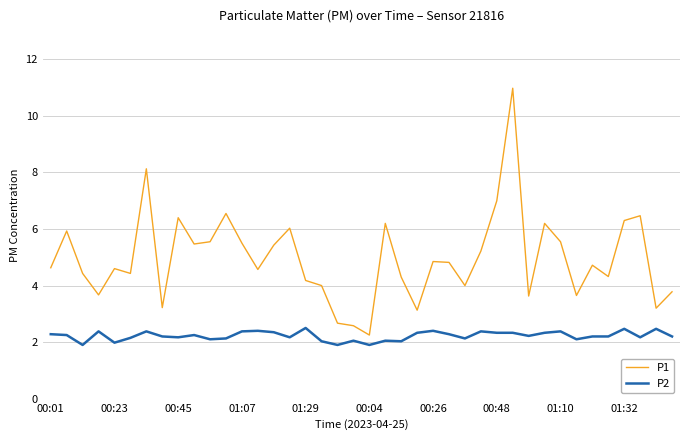

True or false: P2 and P1 intersect in this chart.

False